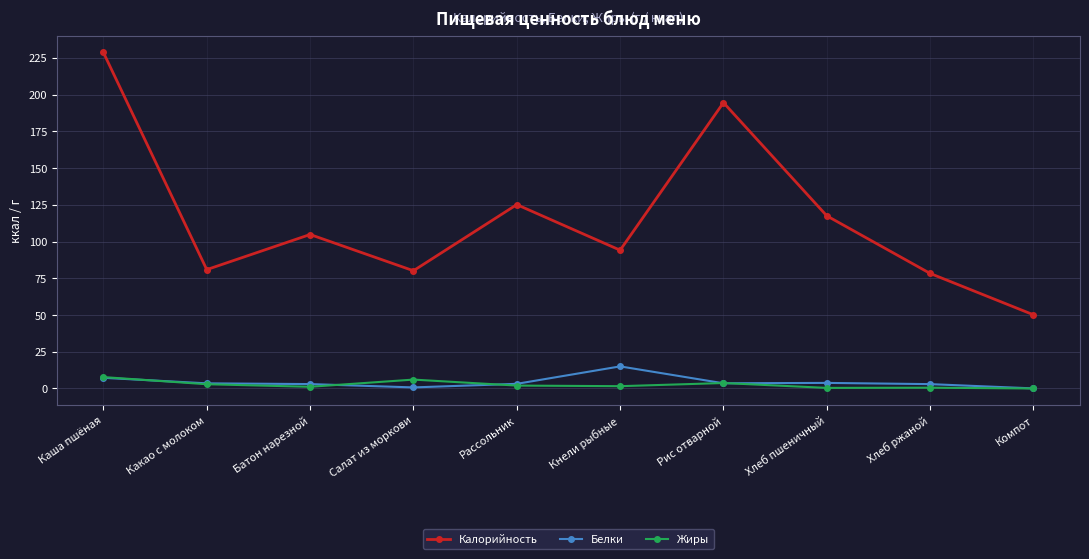

Rank the series by their maximum value, from highest to lowest.

Калорийность, Белки, Жиры